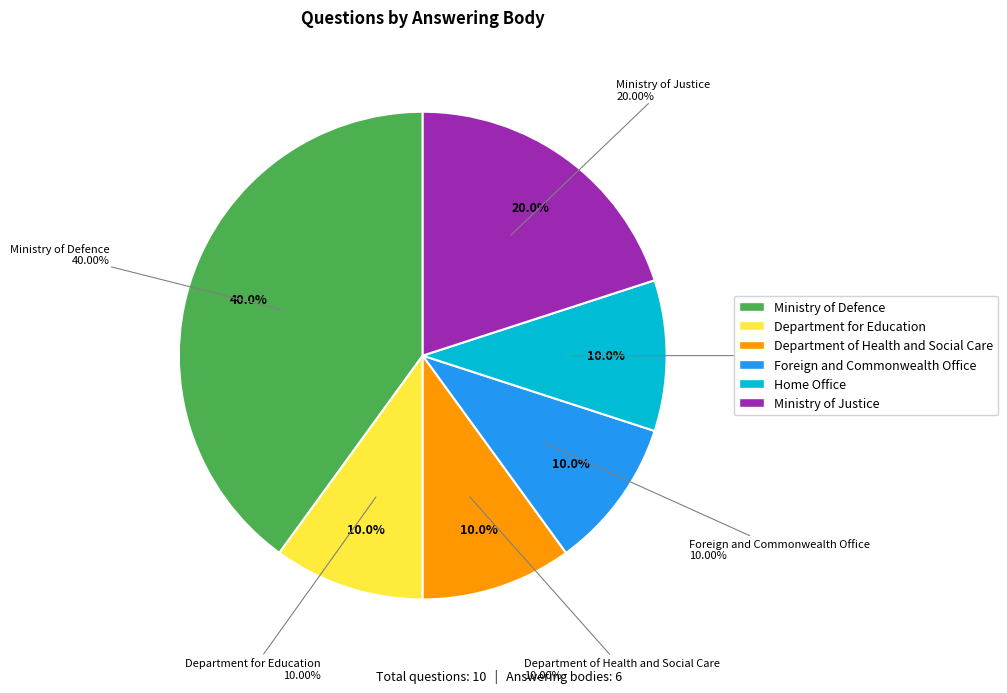

Is Ministry of Justice the majority of the pie?

No